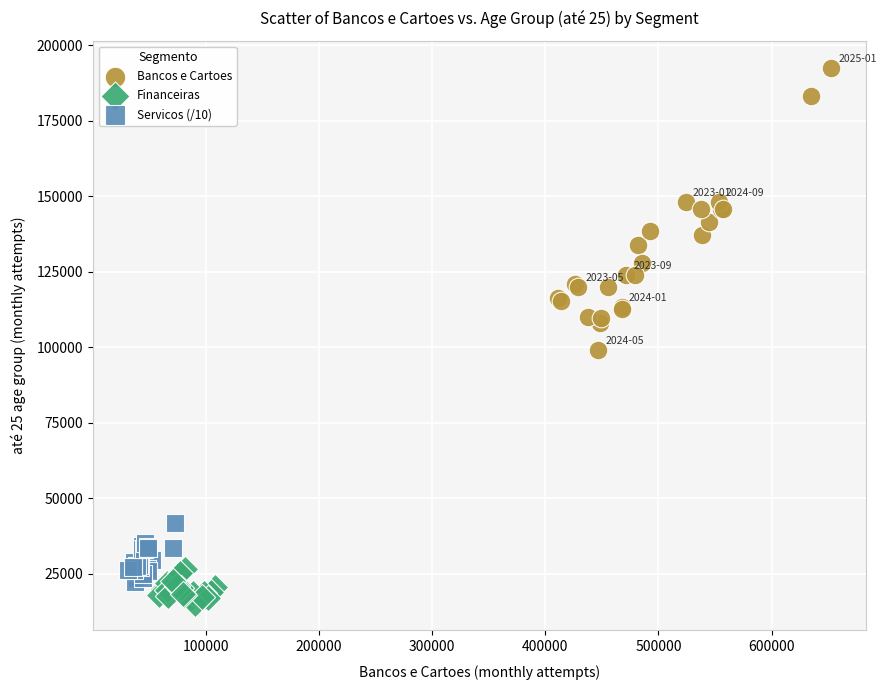

Which series contains the highest Y value?

Bancos e Cartoes